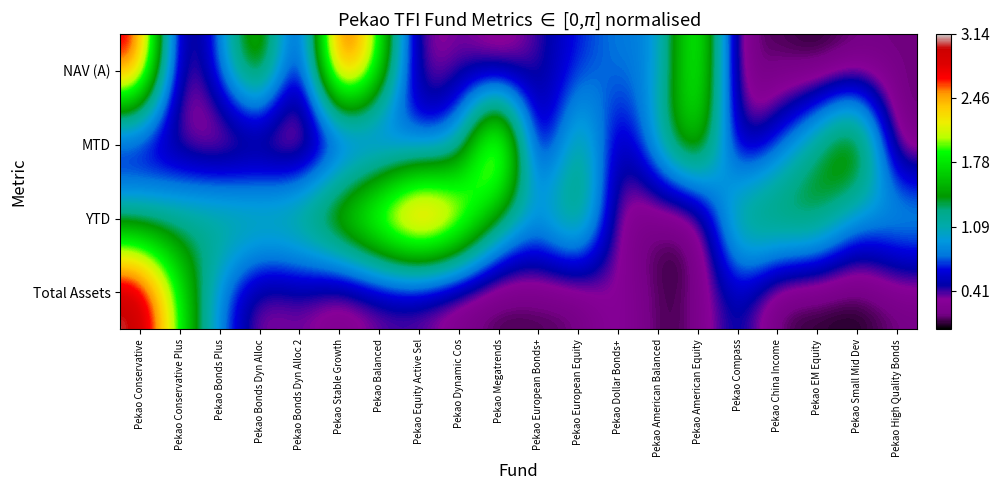

How many series are shown in this chart?

4